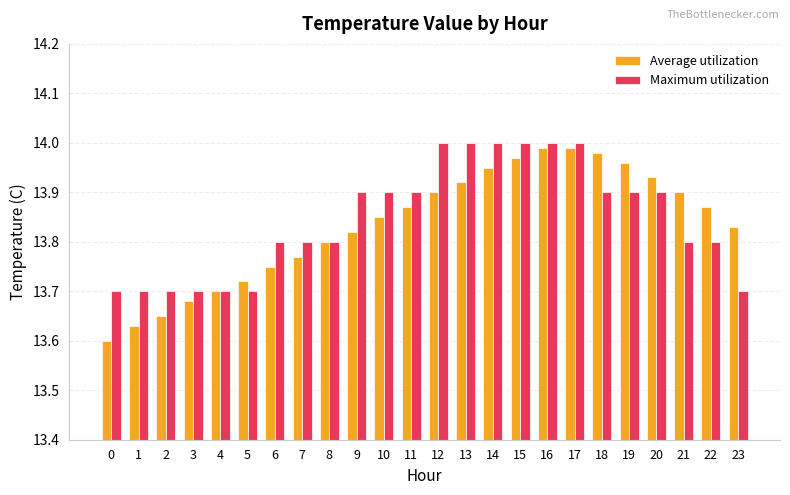

How many bars are there in total?

48